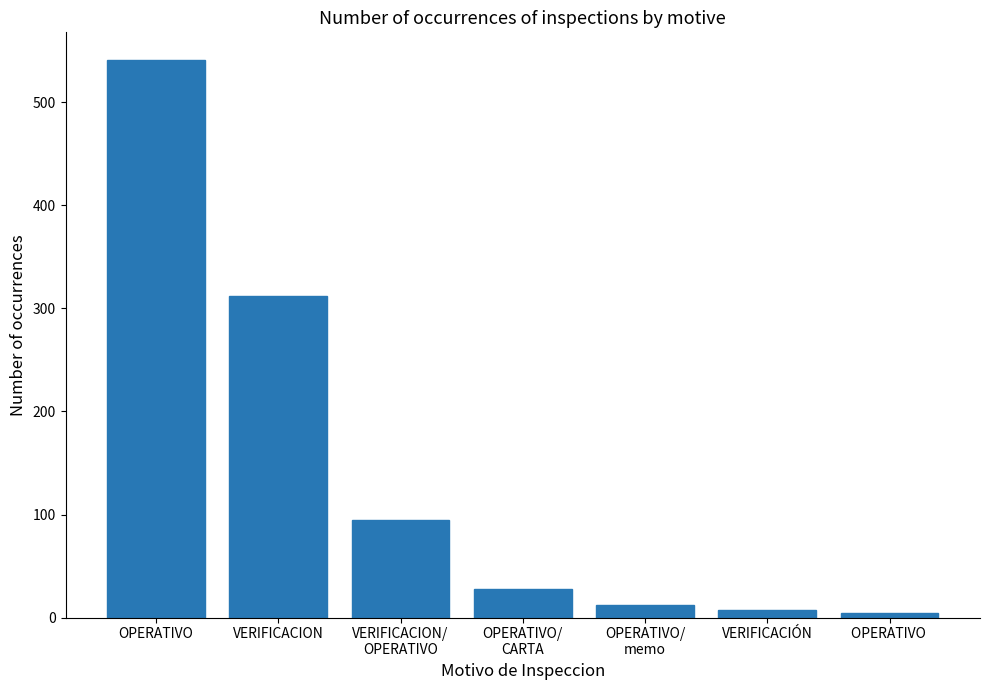

Reading left to right, list all the values displayed in this chart.

OPERATIVO=541	VERIFICACION=312	VERIFICACION/
OPERATIVO=95	OPERATIVO/
CARTA=28	OPERATIVO/
memo=12	VERIFICACIÓN=7	OPERATIVO =4